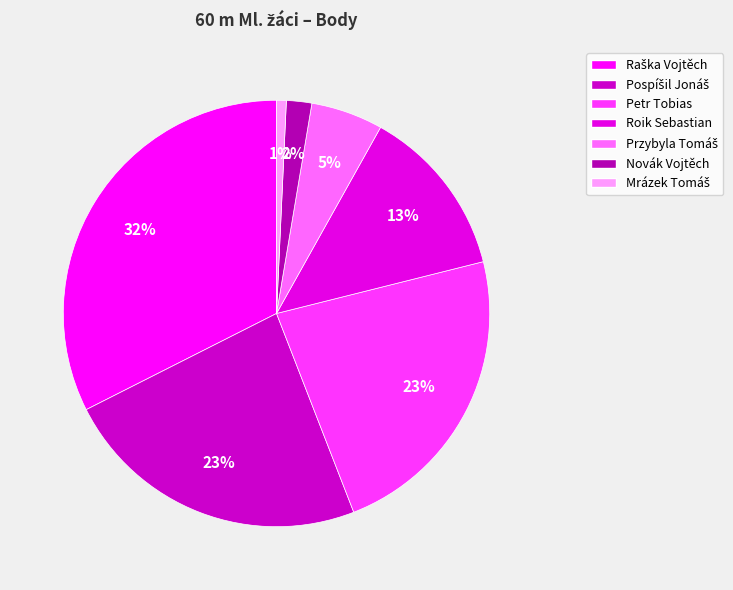

What is the change in value from Przybyla Tomáš to Mrázek Tomáš?

-32